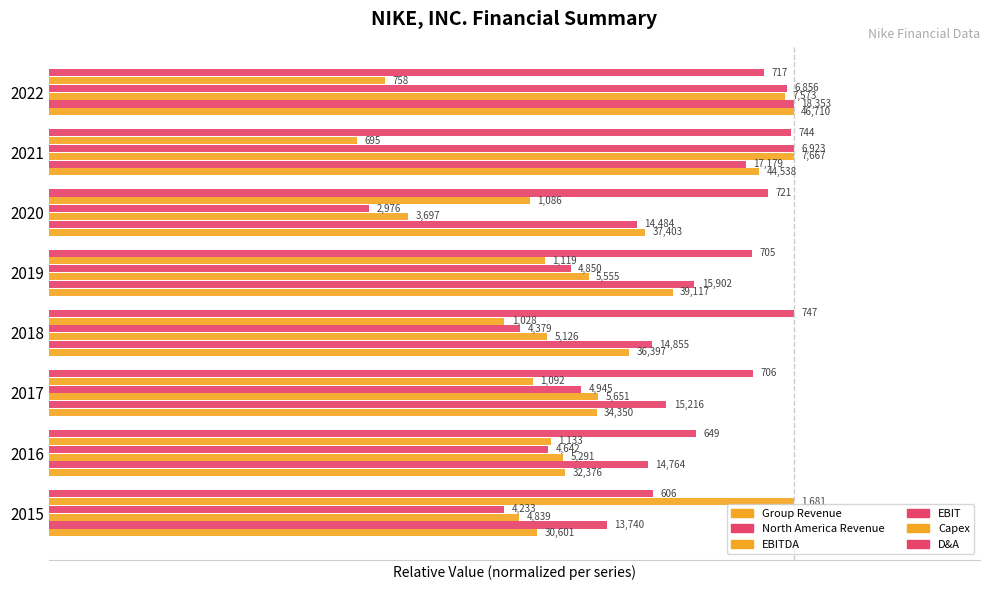

How many data points does each series have?

8